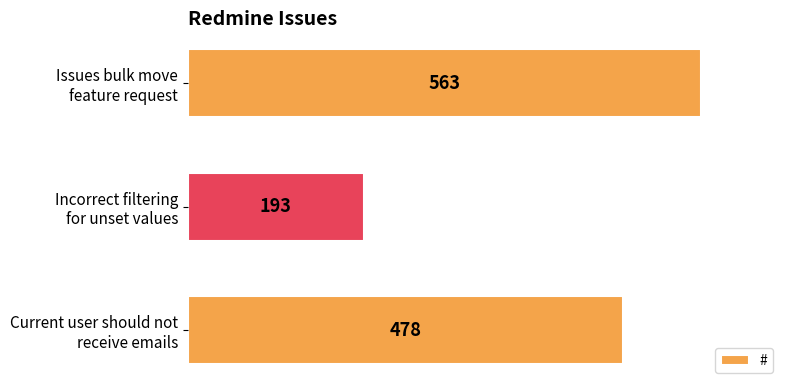

What is the value of the 1st bar from the top?

563